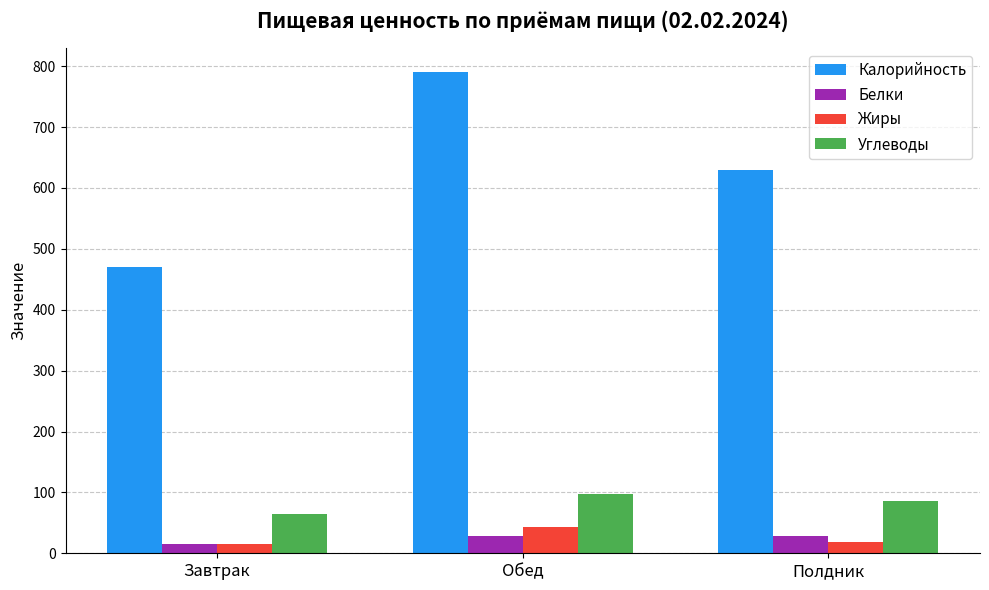

What is the greatest value displayed?

790